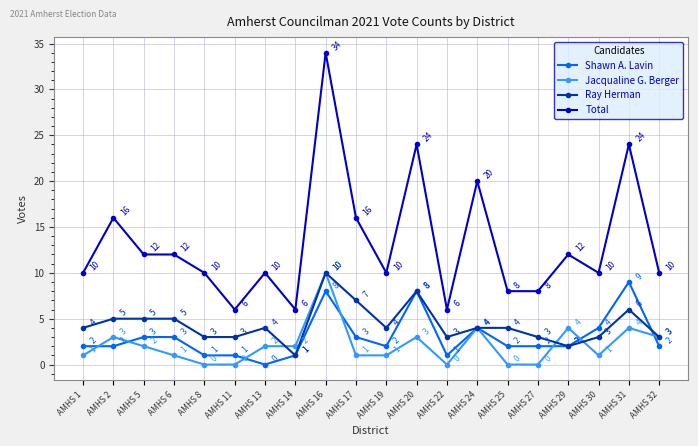

Count the number of categories in the chart.

20